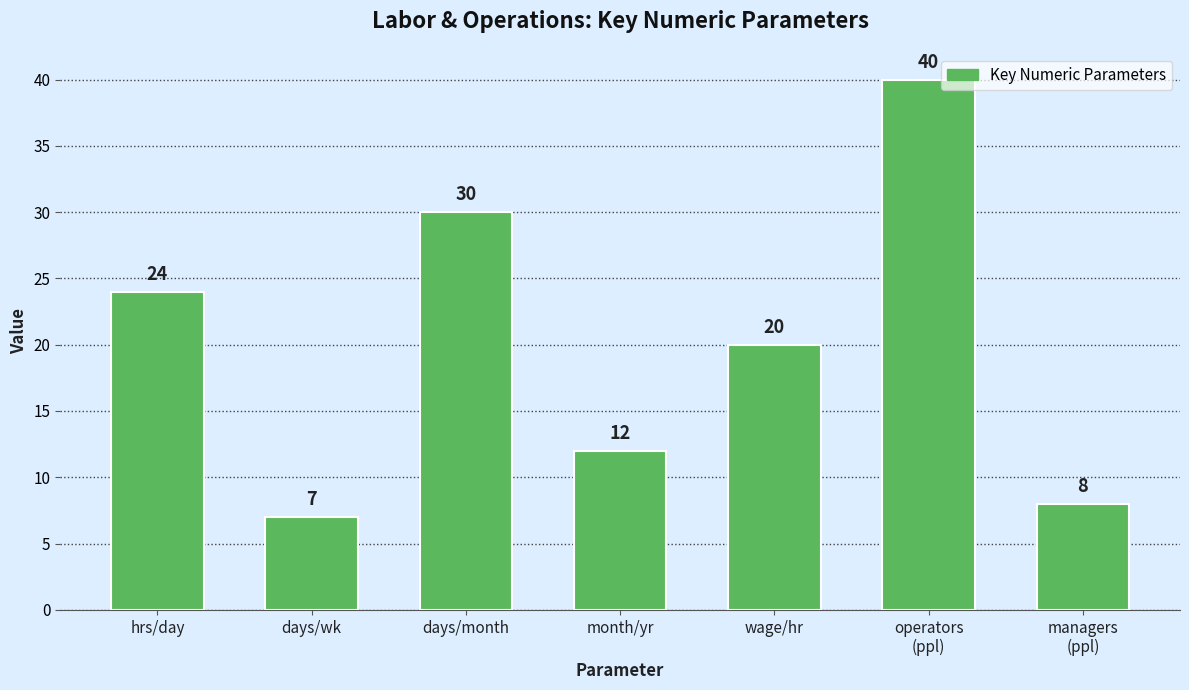

Reading left to right, list all the values displayed in this chart.

24	7	30	12	20	40	8